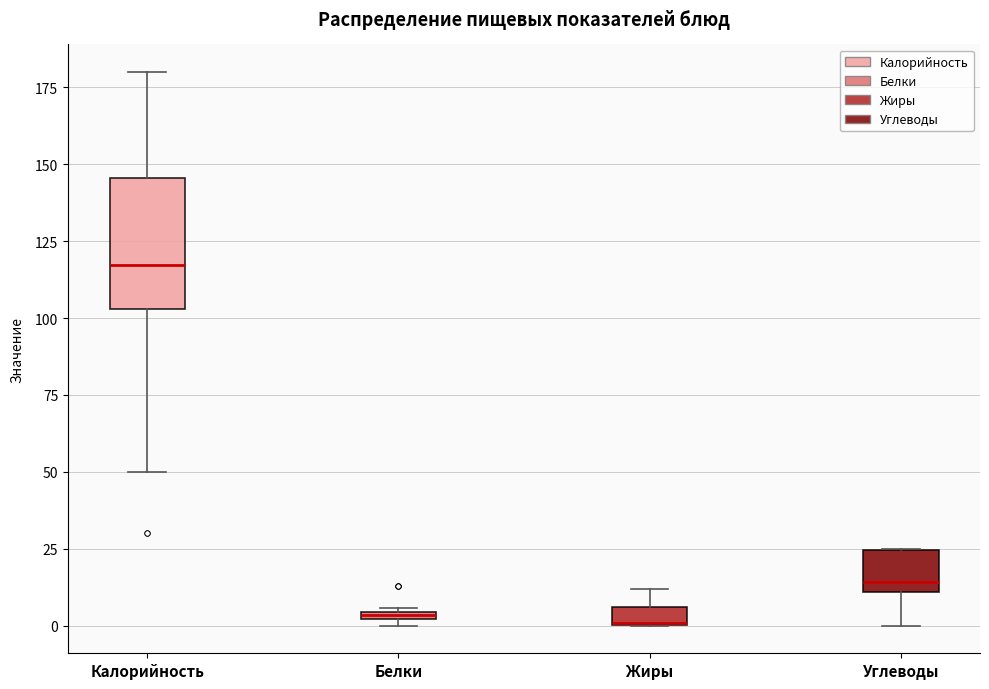

Where is the upper edge of the box for Белки on the y-axis? The values are not printed on the chart, so give them approximately, as read against the axis.

5